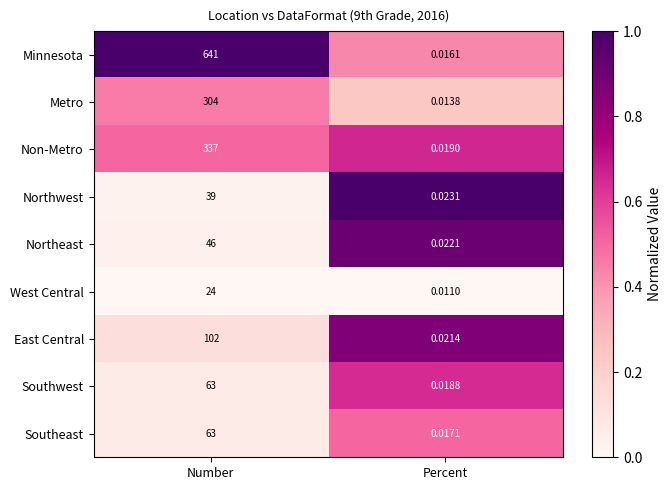

At which label is Northeast closest to 23?

Percent